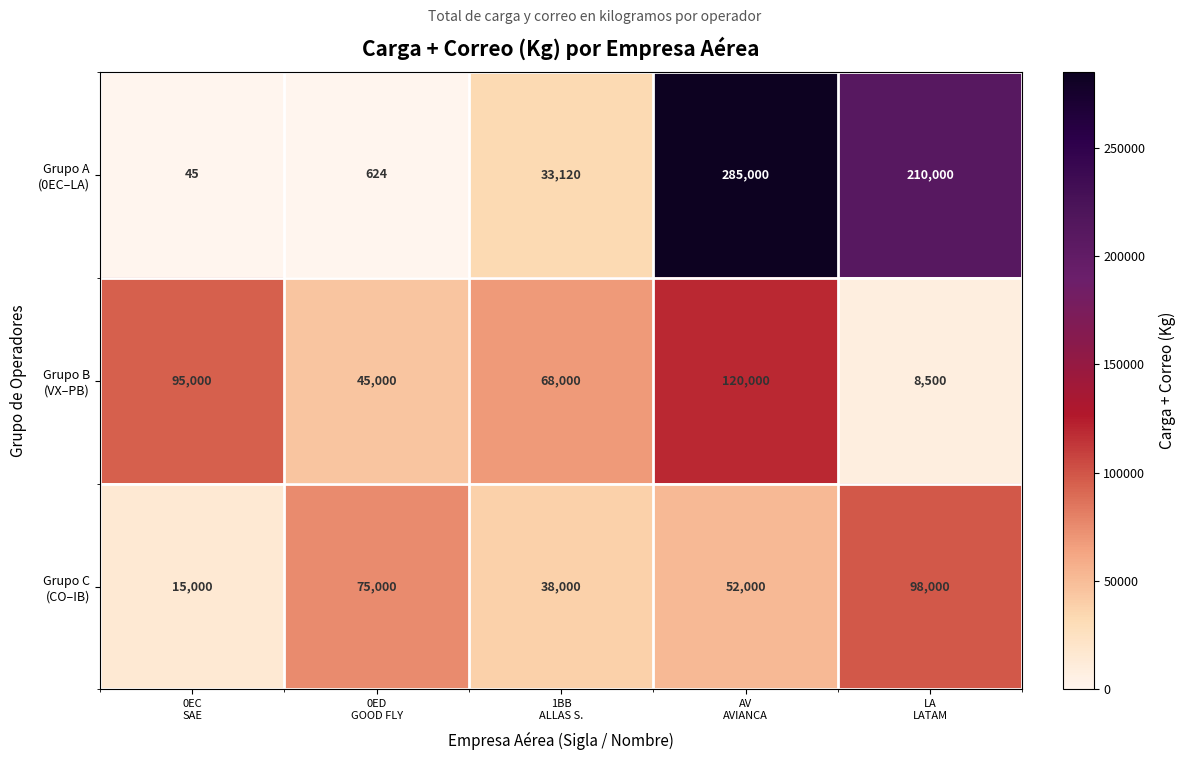

At which category does the chart reach its minimum across all series?

0EC
SAE